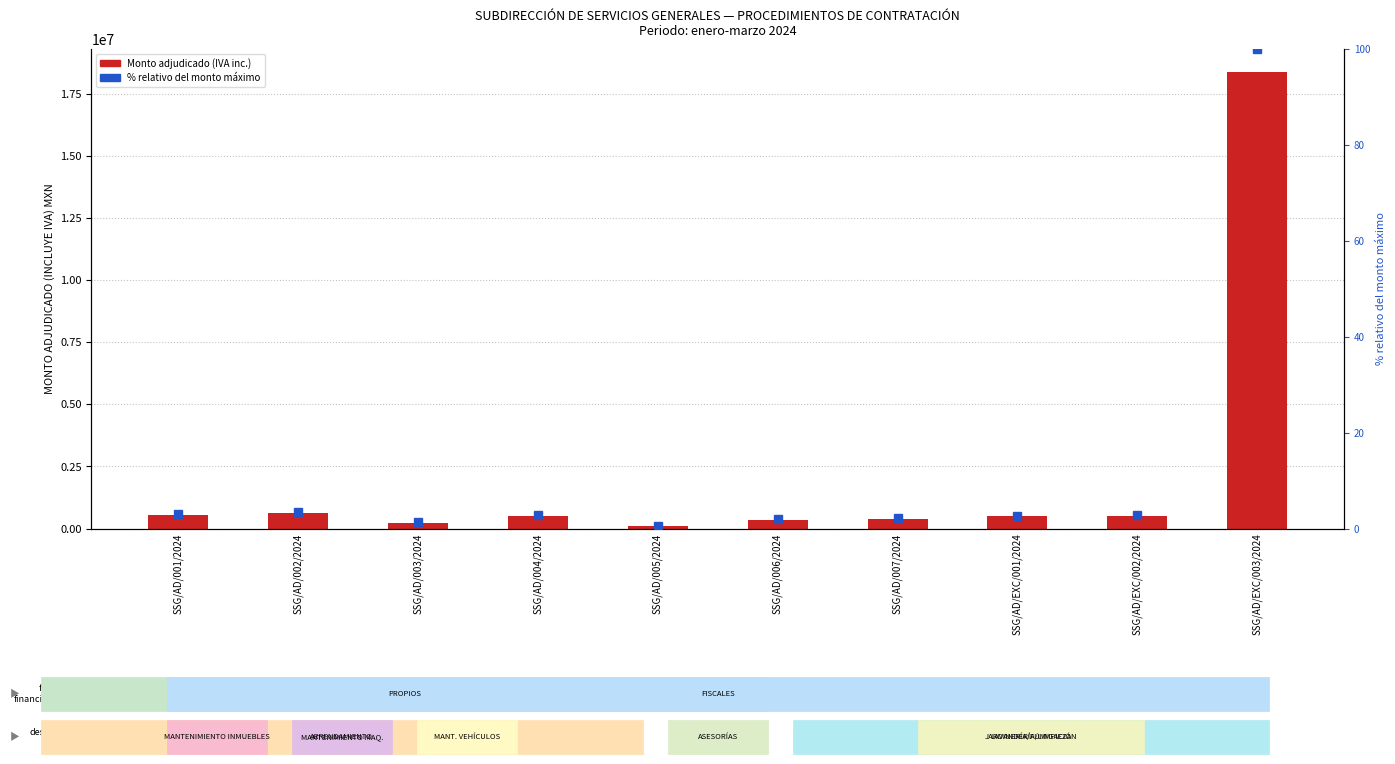

What position from the left is SSG/AD/004/2024?

4